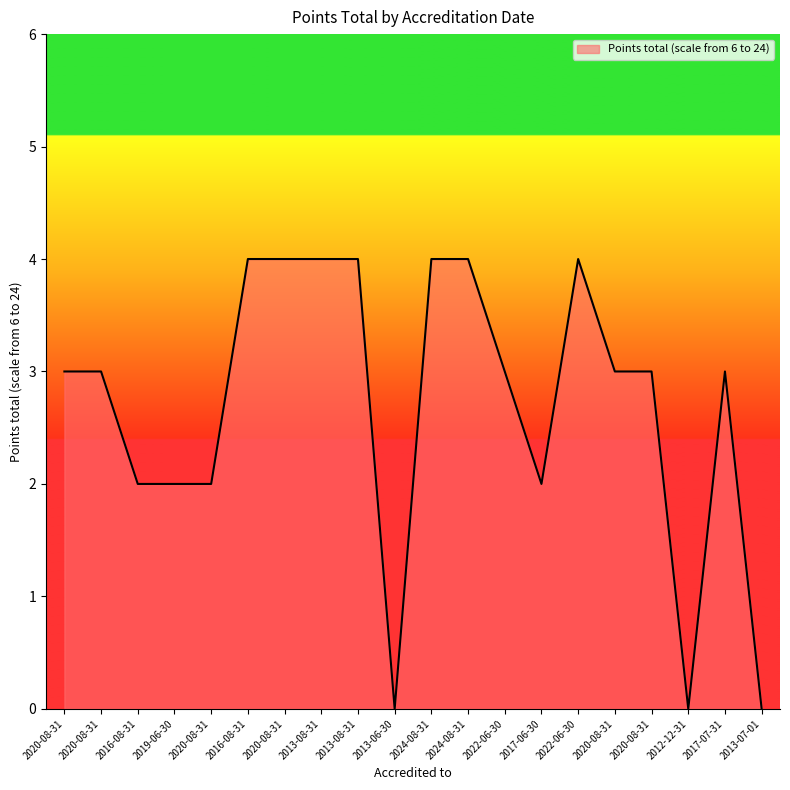

Is this an area chart (filled region under the line)?

Yes